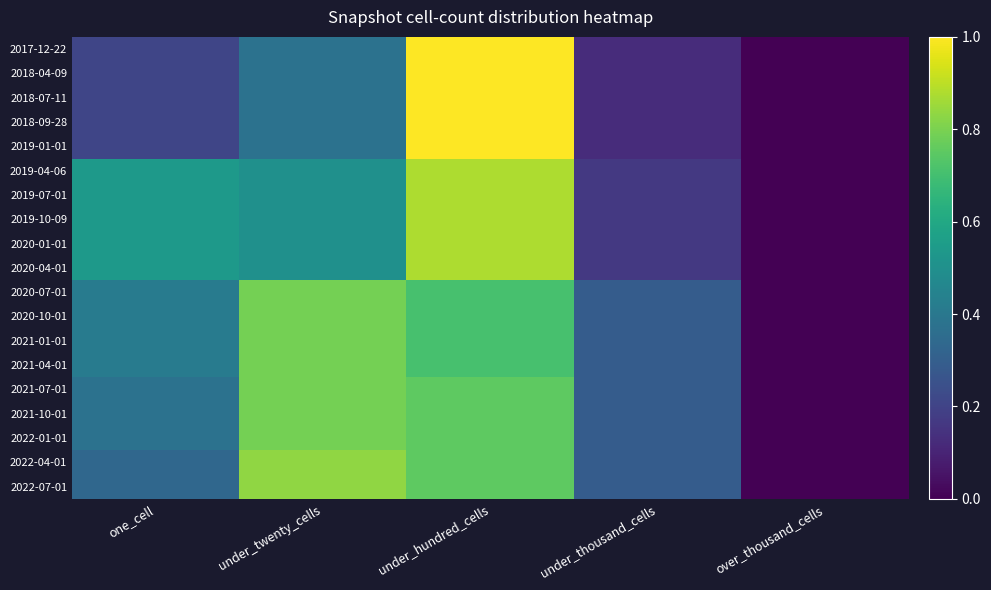

At how many categories does at least one series exceed 0?

4